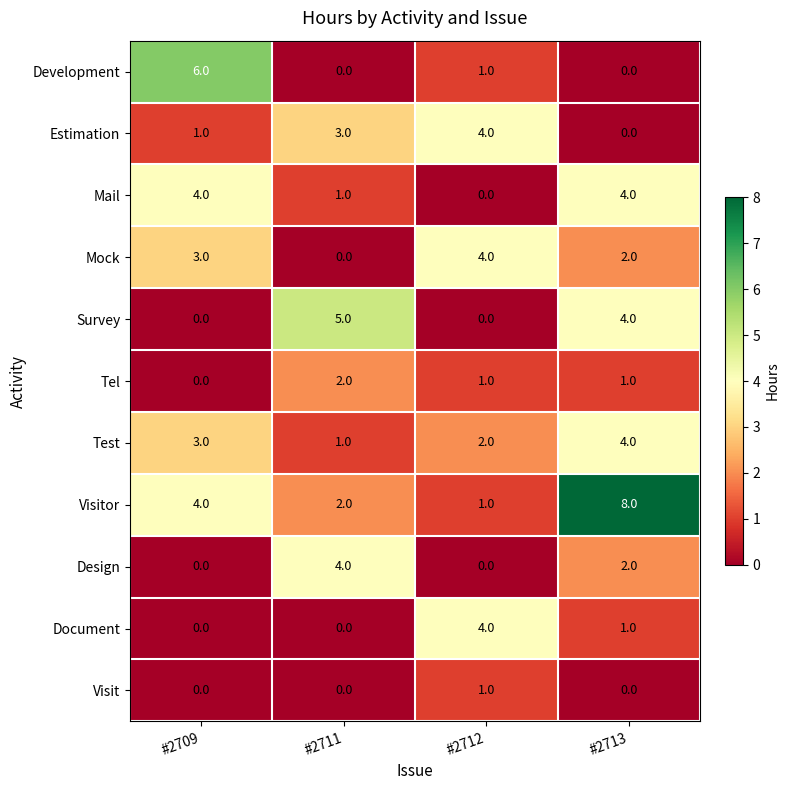

Rank the categories by Test value from lowest to highest.

#2711, #2712, #2709, #2713